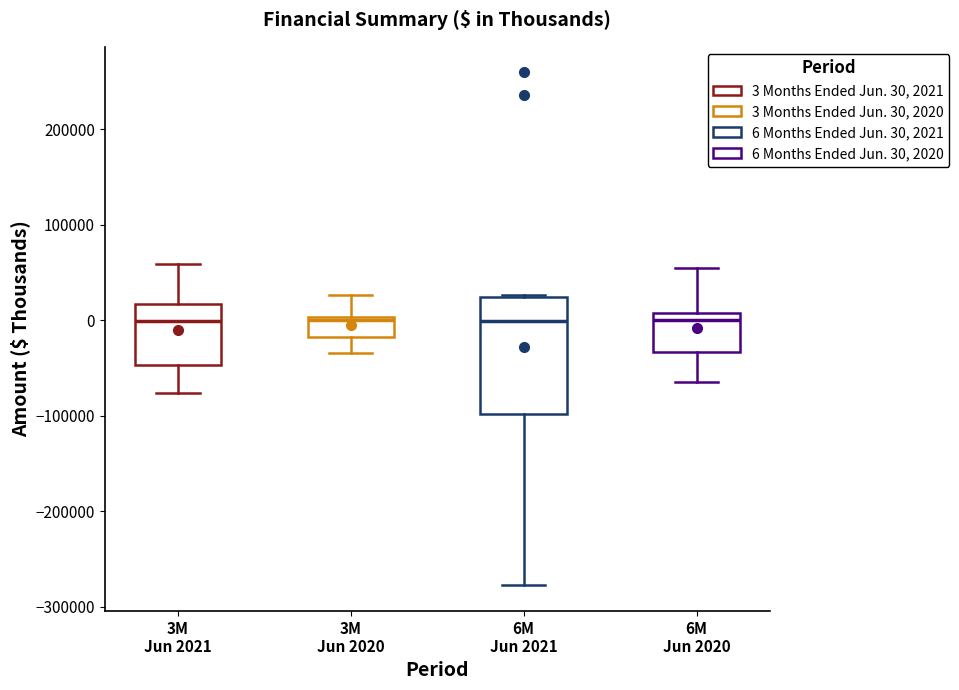

Where is the lower edge of the box for 3M Jun 2021 on the y-axis? The values are not printed on the chart, so give them approximately, as read against the axis.

-50000